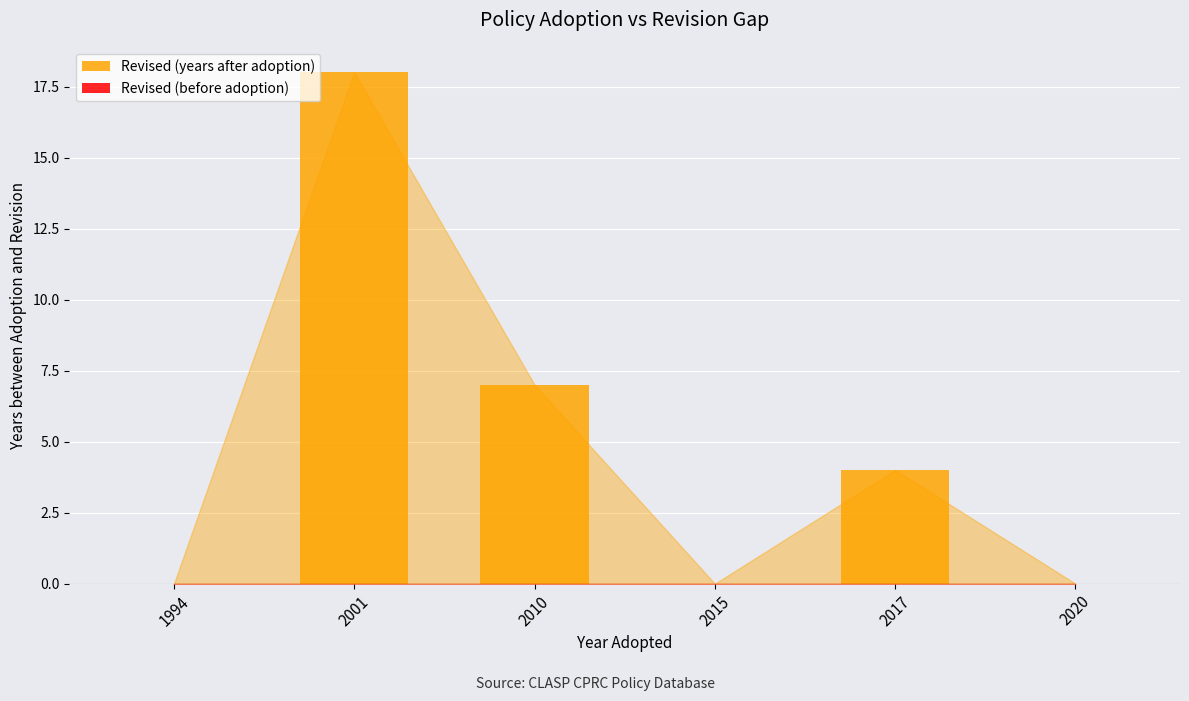

Is it true that the value at 2015 is 0?

True